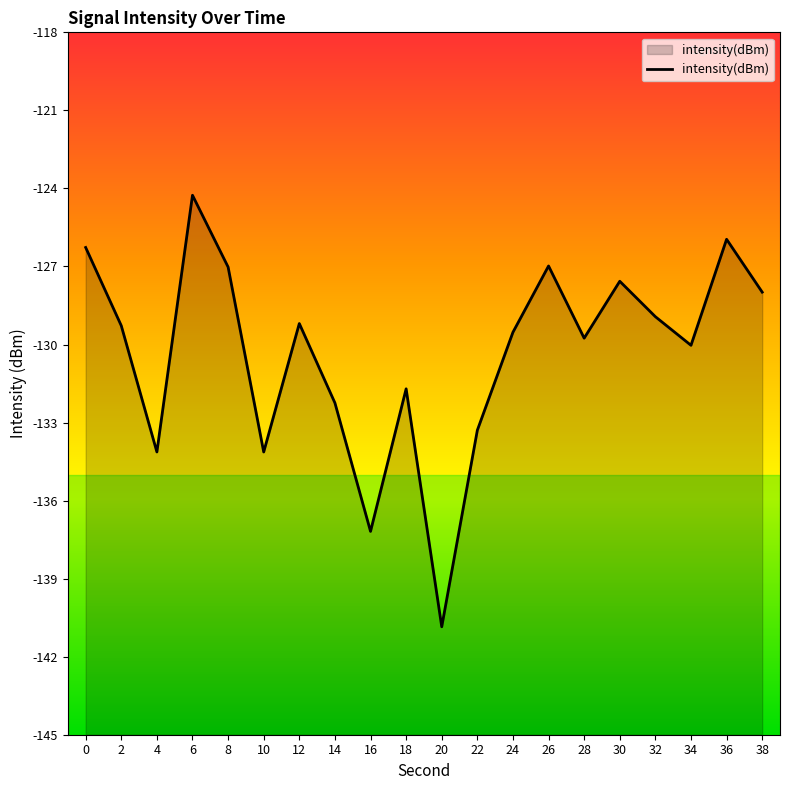

Reading right to left, list all the values displayed in this chart.

38=-128.0	36=-126.0	34=-130.0	32=-128.9	30=-127.6	28=-129.8	26=-127.0	24=-129.5	22=-133.3	20=-140.9	18=-131.7	16=-137.2	14=-132.2	12=-129.2	10=-134.1	8=-127.0	6=-124.3	4=-134.1	2=-129.3	0=-126.3